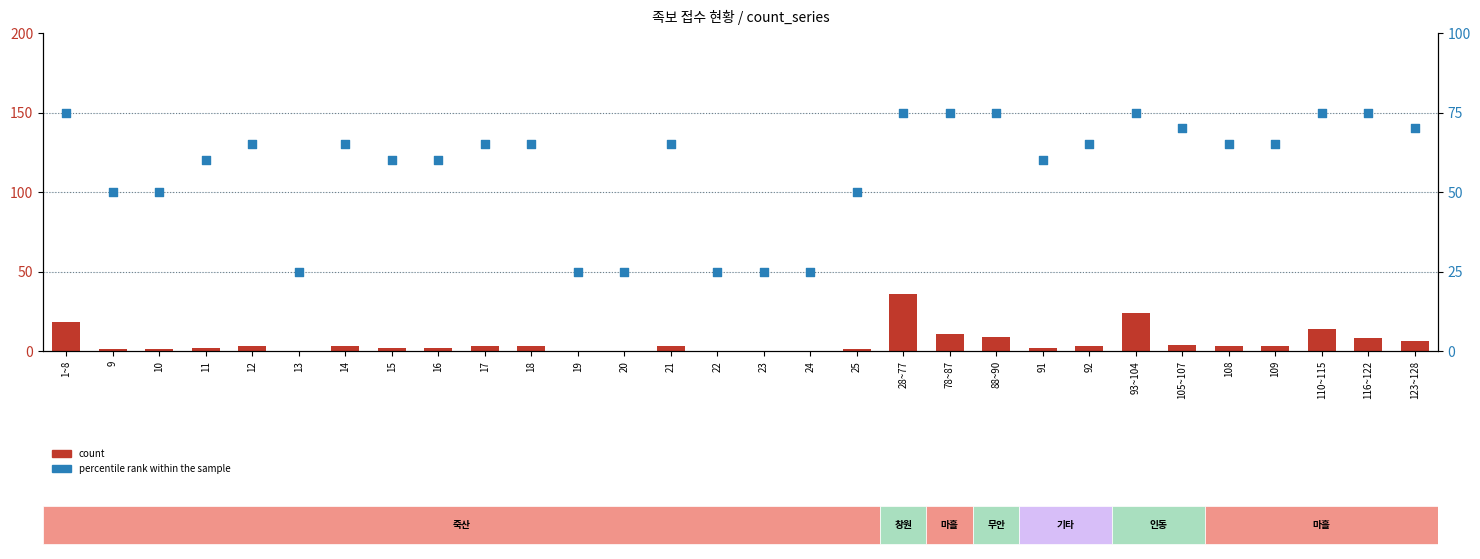

At how many categories does at least one series exceed 40?

24